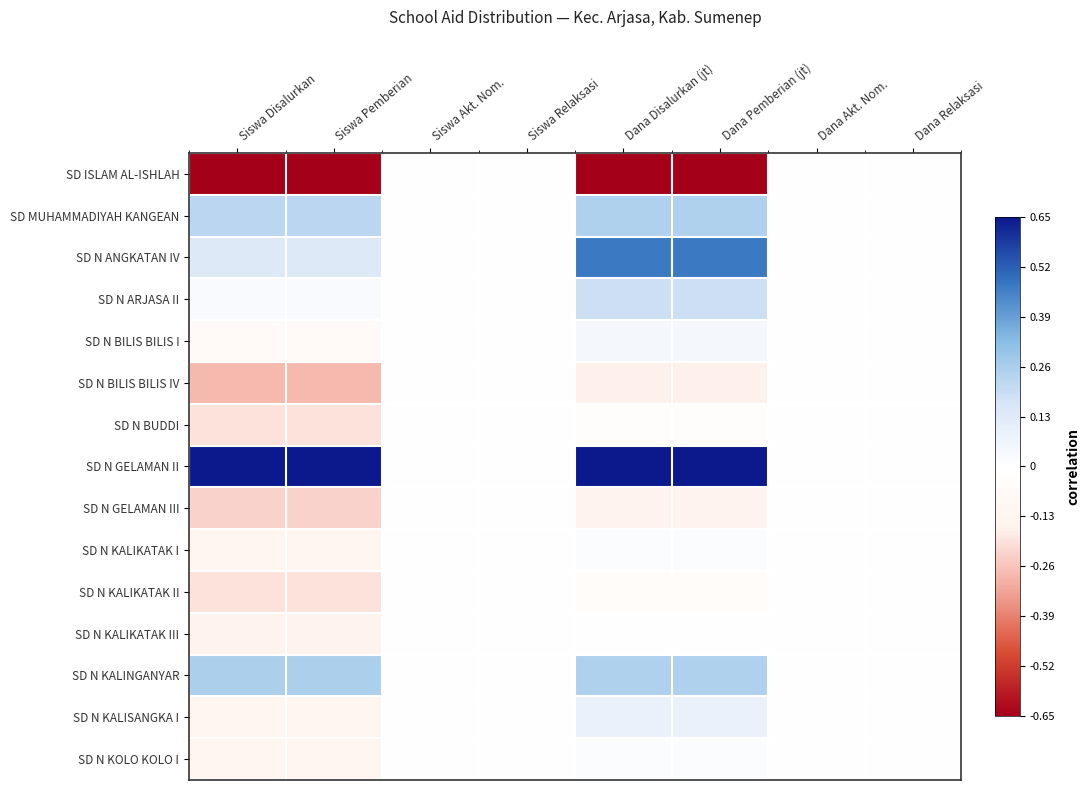

List the series in order of their peak value, highest first.

SD N GELAMAN II, SD N ANGKATAN IV, SD N KALINGANYAR, SD MUHAMMADIYAH KANGEAN, SD N ARJASA II, SD N KALISANGKA I, SD N BILIS BILIS I, SD N KALIKATAK I, SD N KOLO KOLO I, SD ISLAM AL-ISHLAH, SD N BILIS BILIS IV, SD N BUDDI, SD N GELAMAN III, SD N KALIKATAK II, SD N KALIKATAK III